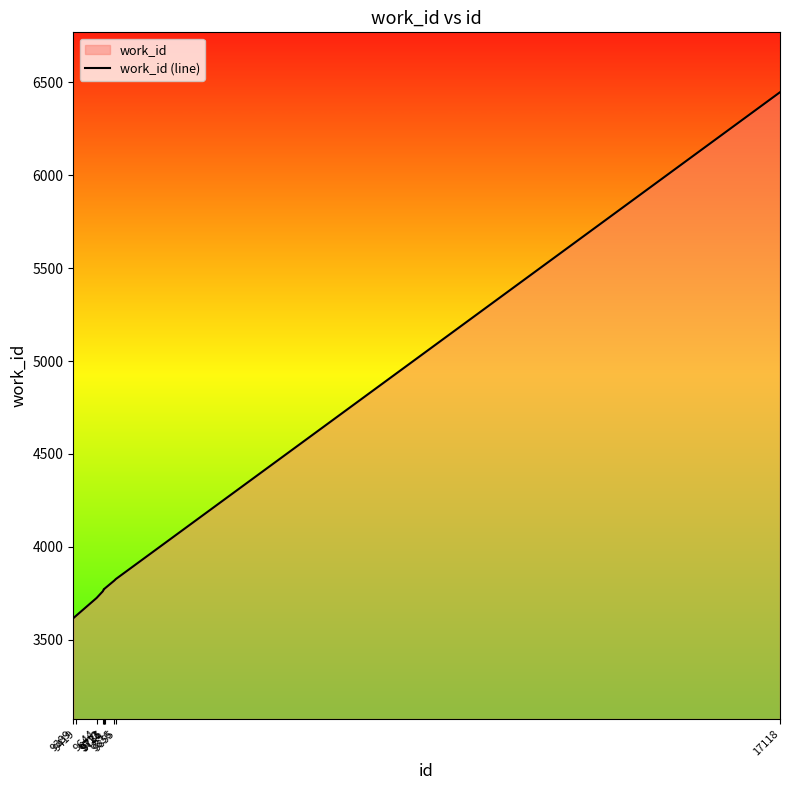

The chart shows a value of 1665 at 9731. True or false?

False